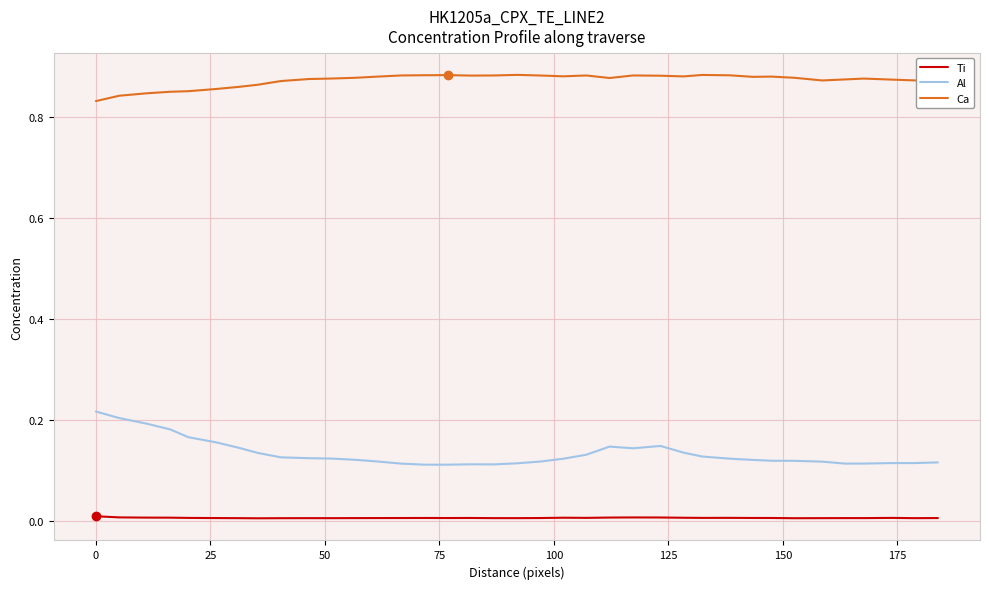

How many lines are shown in the chart?

3